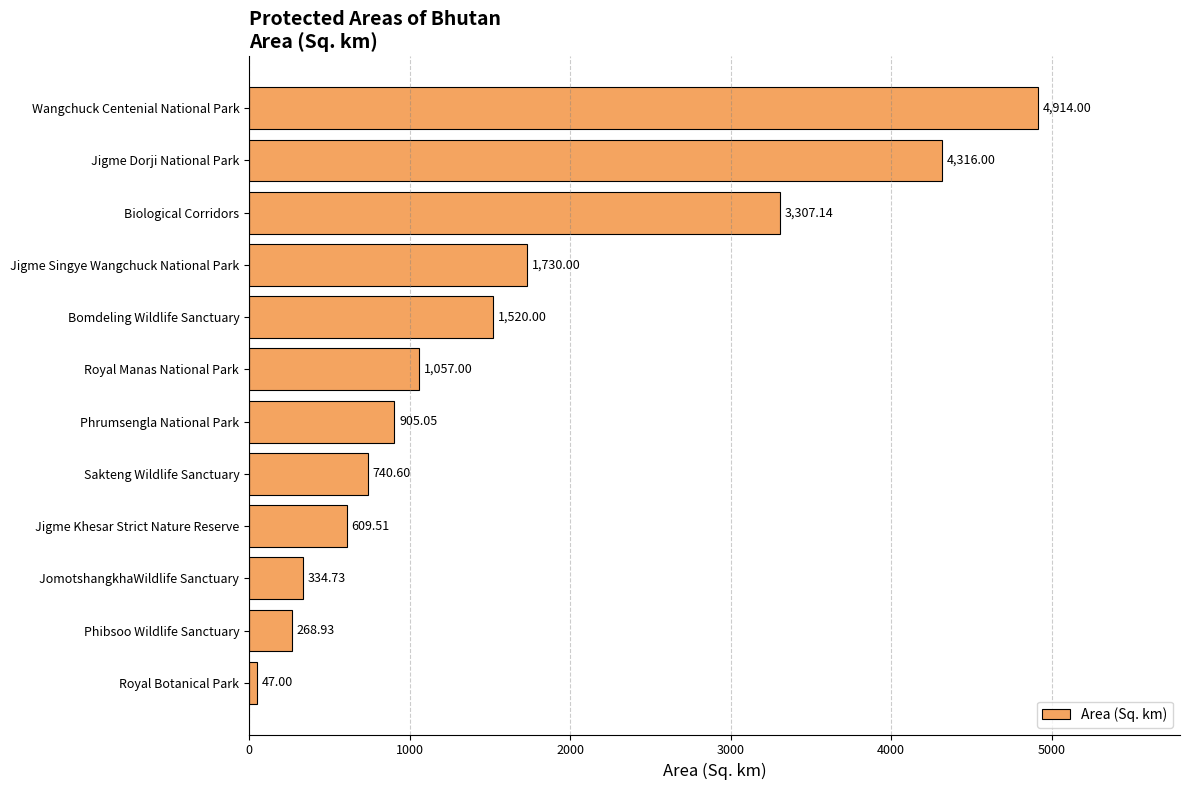

What is the difference between the maximum and second lowest values?

4645.1